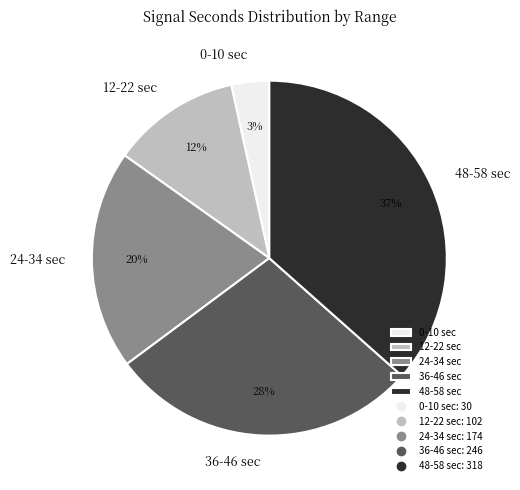

Do 12-22 sec and 24-34 sec together represent more than half of the pie?

No